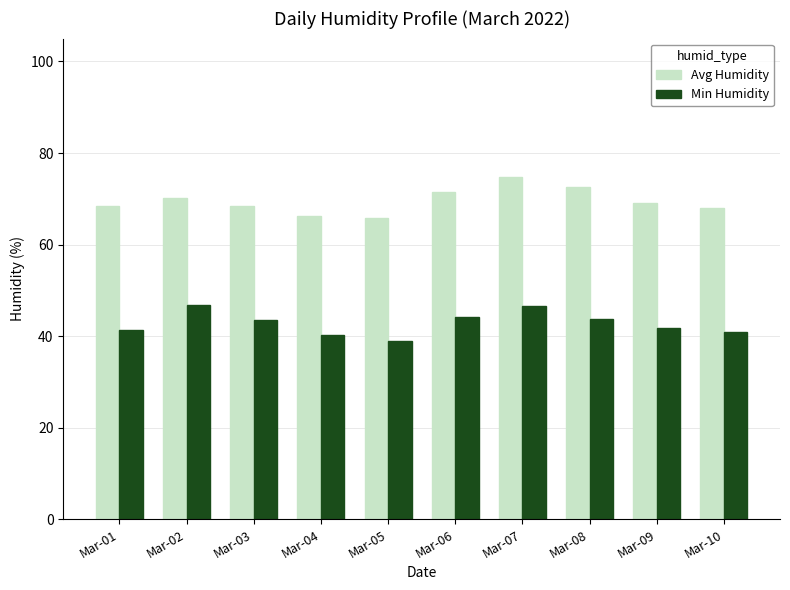

What is the average value of the Avg Humidity series?

69.5